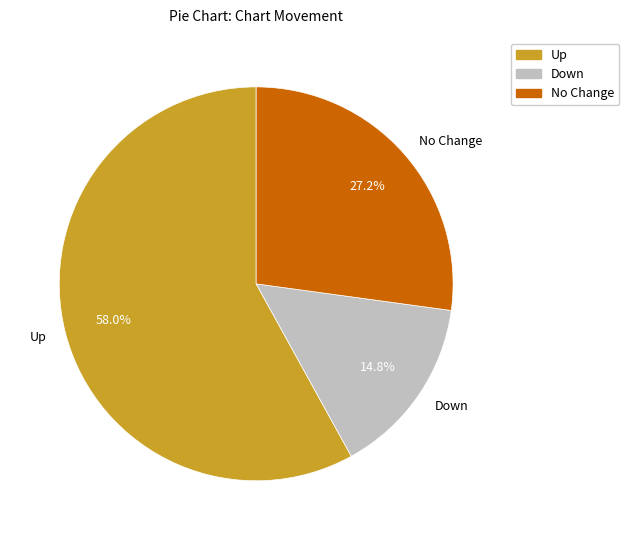

To the nearest percent, what is the difference between the largest and smallest slice percentages?

43%